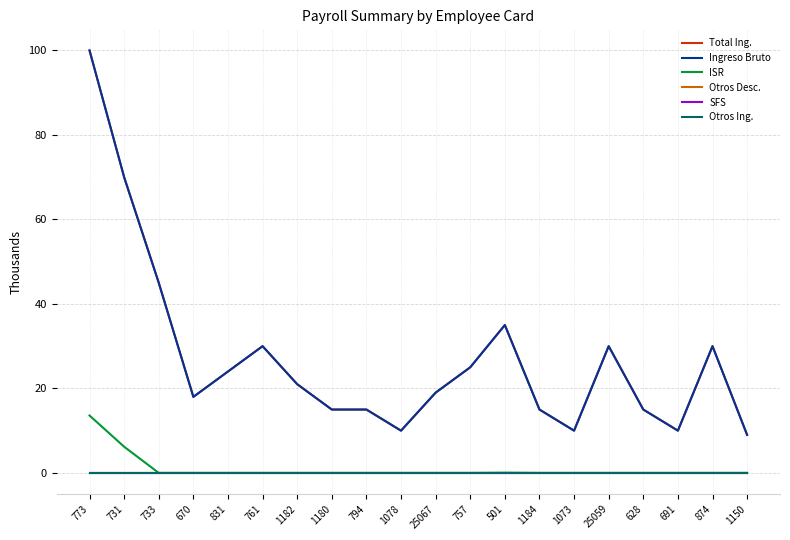

Does the chart display data point markers on the line(s)?

No